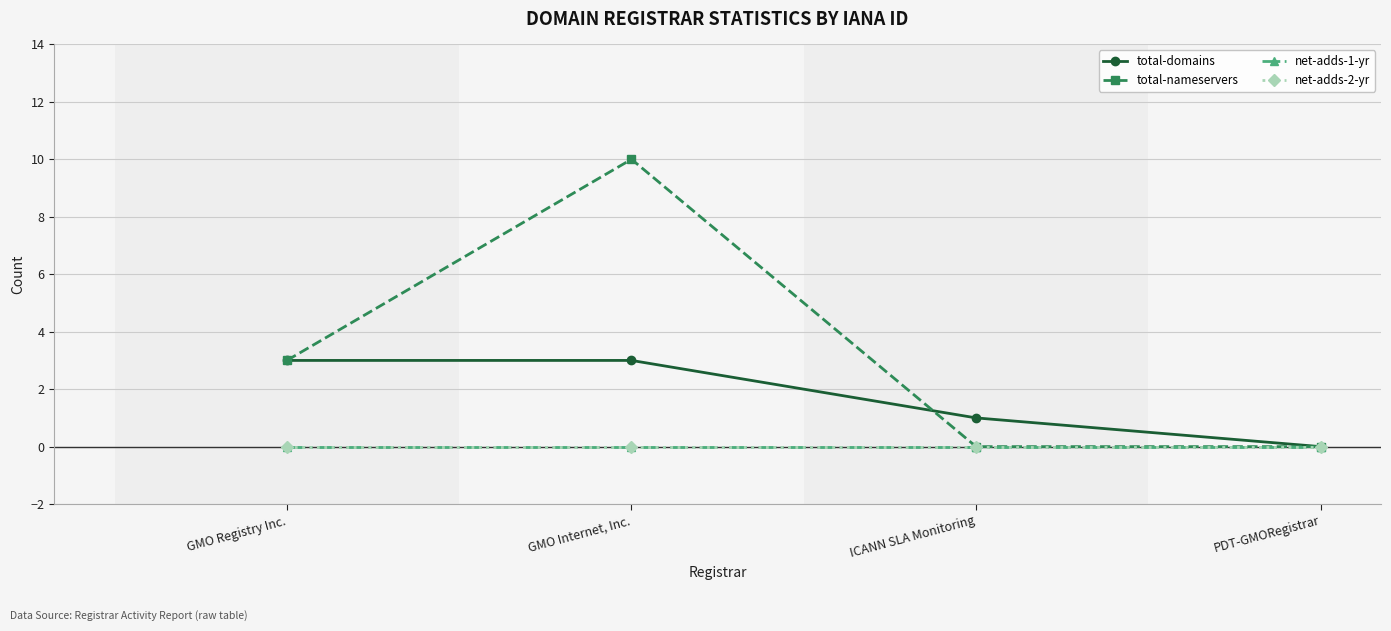

At PDT-GMORegistrar, list the series in order from smallest to largest.

total-domains, total-nameservers, net-adds-1-yr, net-adds-2-yr